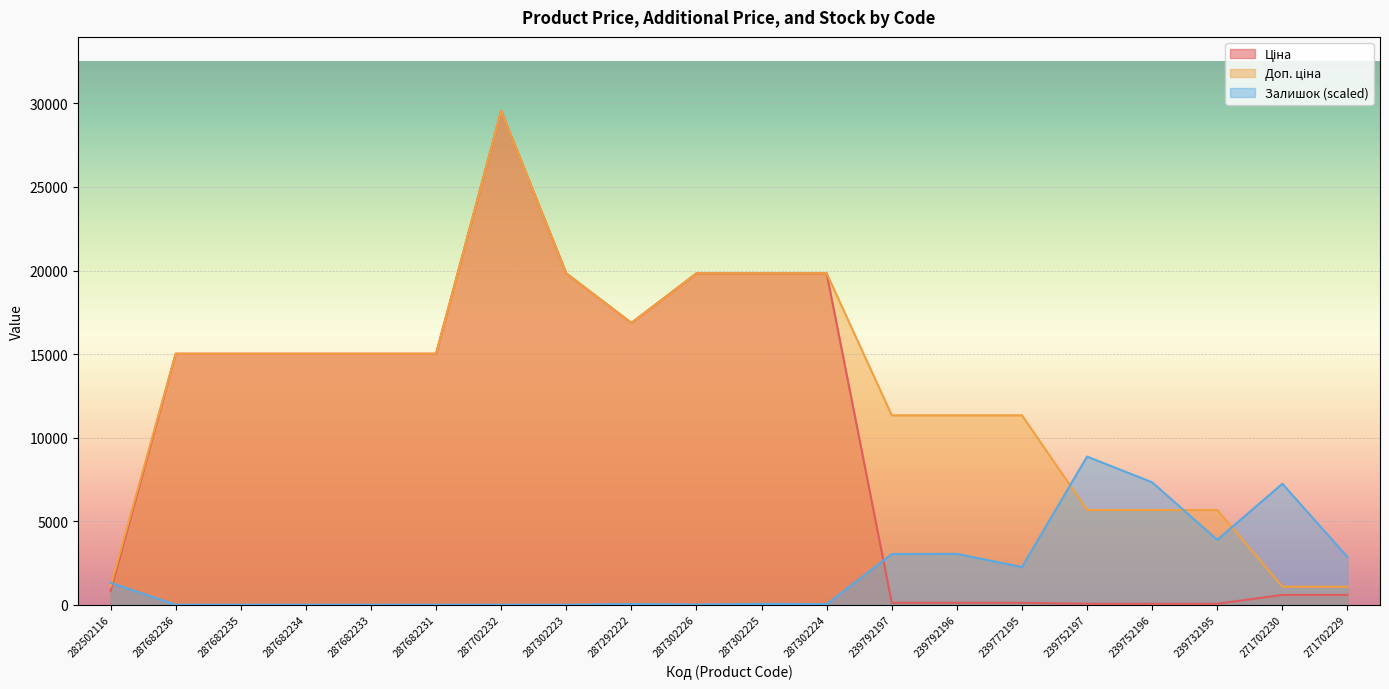

Where do Доп. ціна and Залишок first cross each other?

282502116 and 287682236